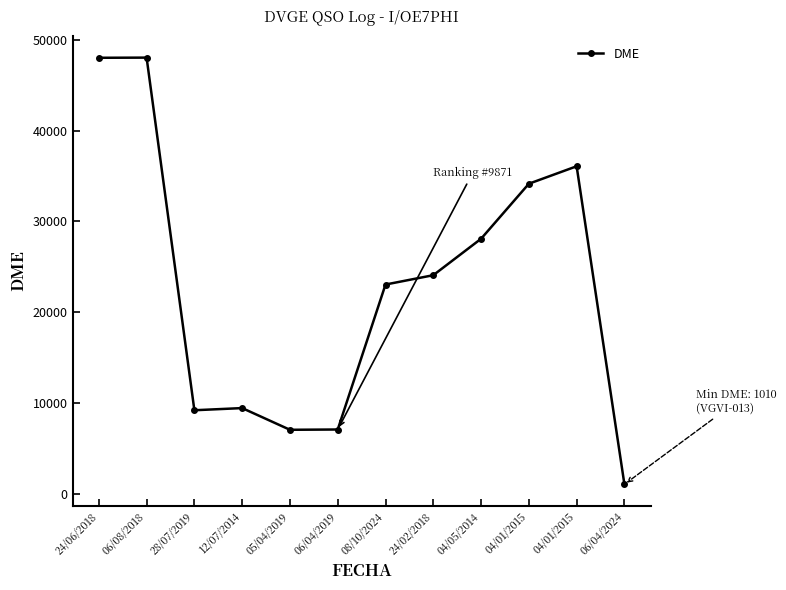

Is this an area chart (filled region under the line)?

No